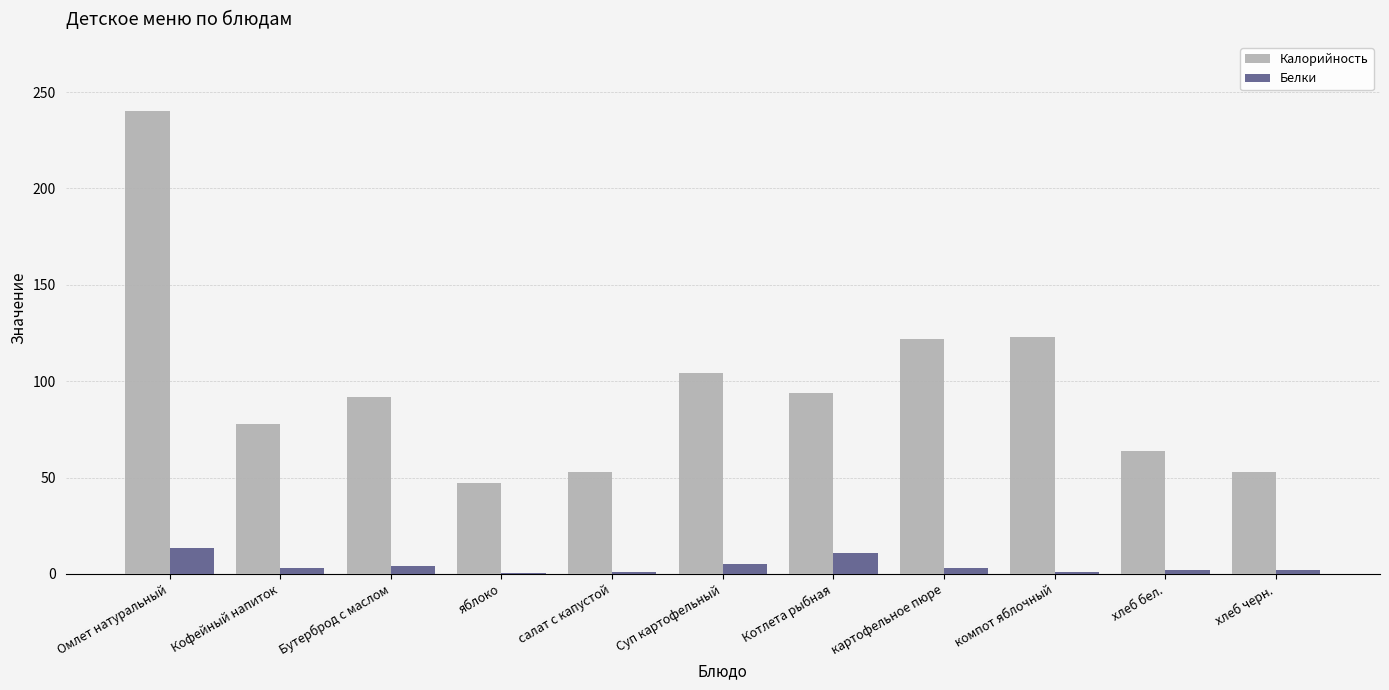

What is the sum of all Калорийность values?

1070.0